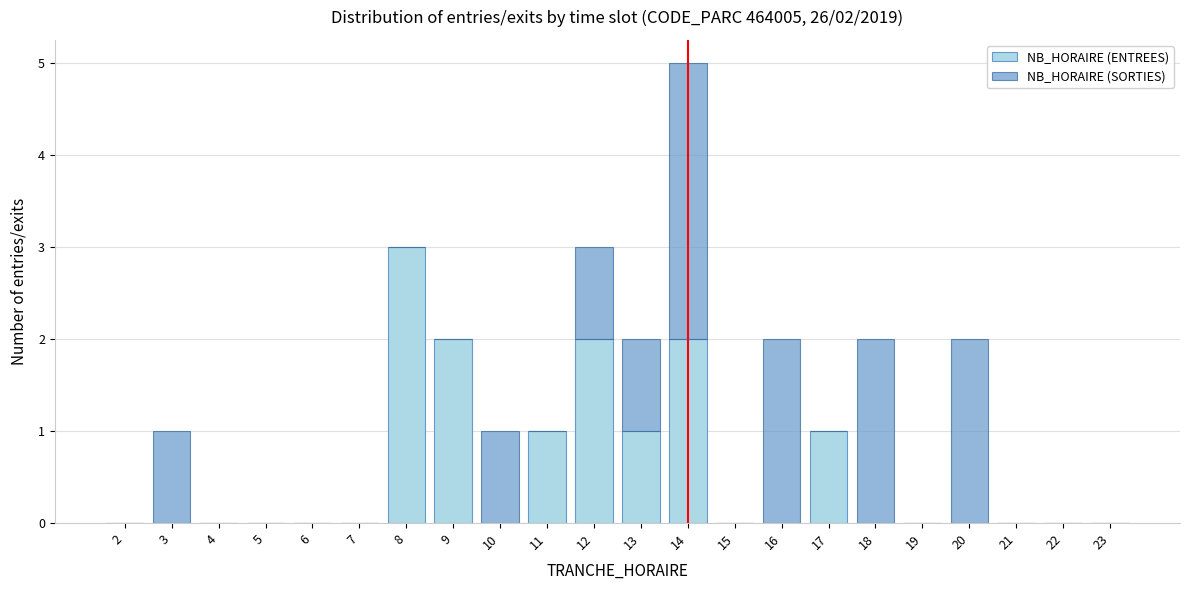

True or false: NB_HORAIRE (ENTREES) has a value of -2 at 3.

False